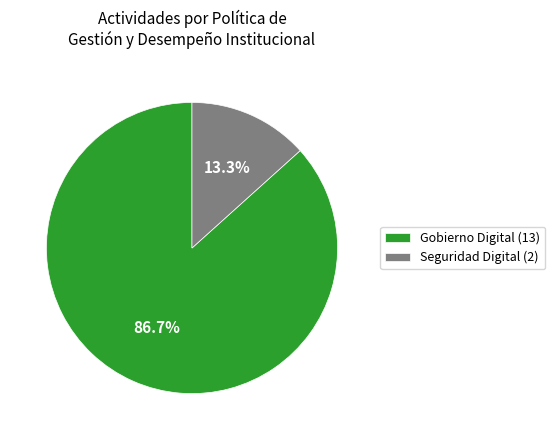

Rank the categories by value from lowest to highest.

Seguridad Digital, Gobierno Digital